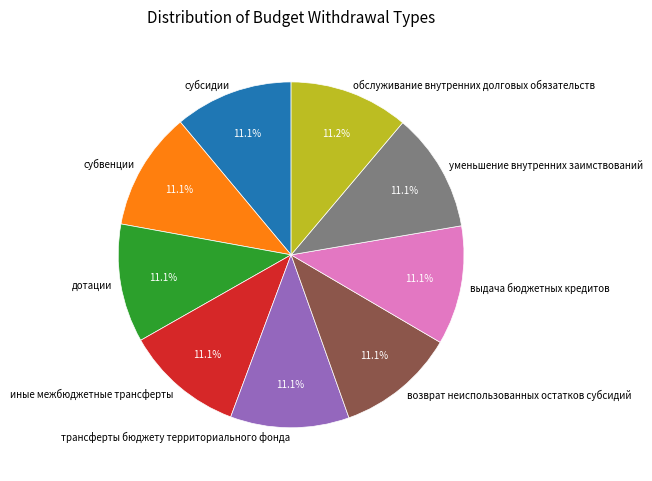

Count the number of slices in the pie.

9